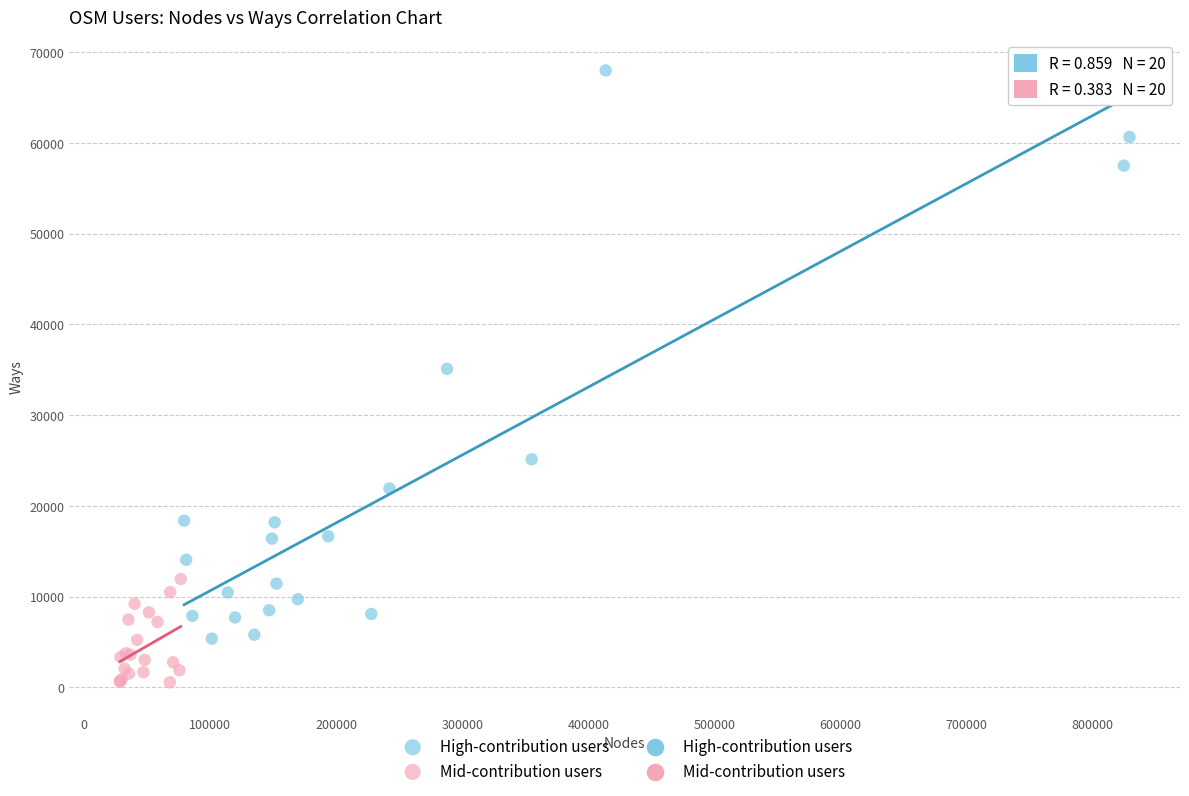

Which series has the widest spread of Y values?

High-contribution users